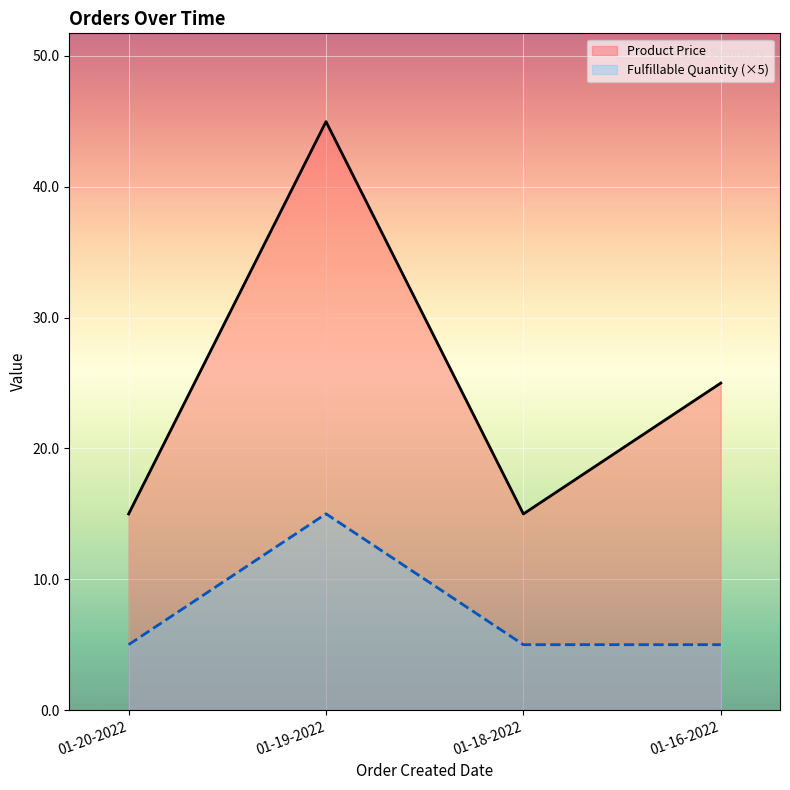

True or false: Product Price and Fulfillable Quantity cross at least once.

False